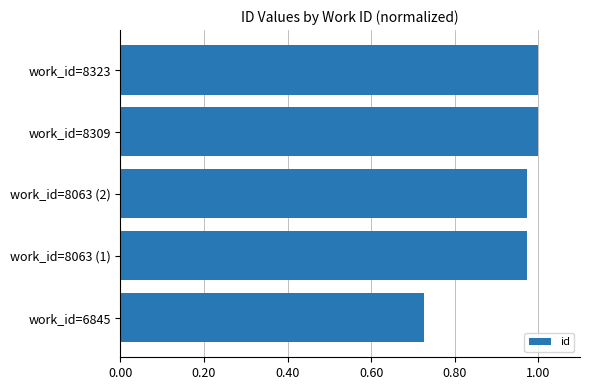

What is the difference between the maximum and minimum values?

0.3